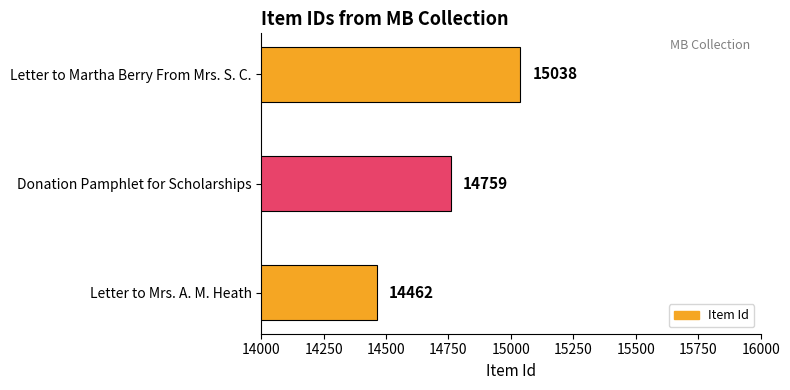

The value at Letter to Mrs. A. M. Heath is 20055. True or false?

False